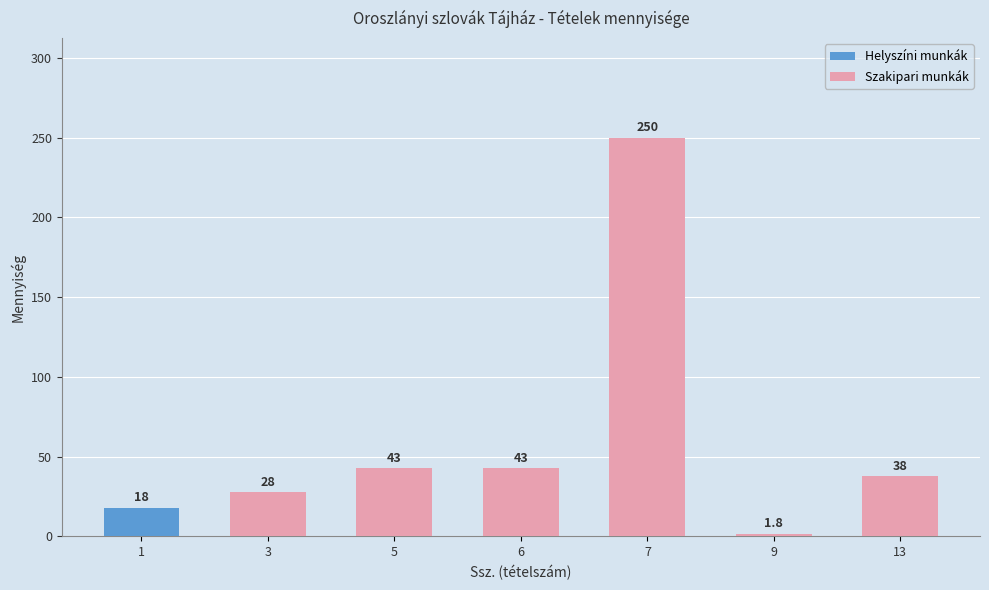

What is the lowest value of the Szakipari munkák series?

1.8